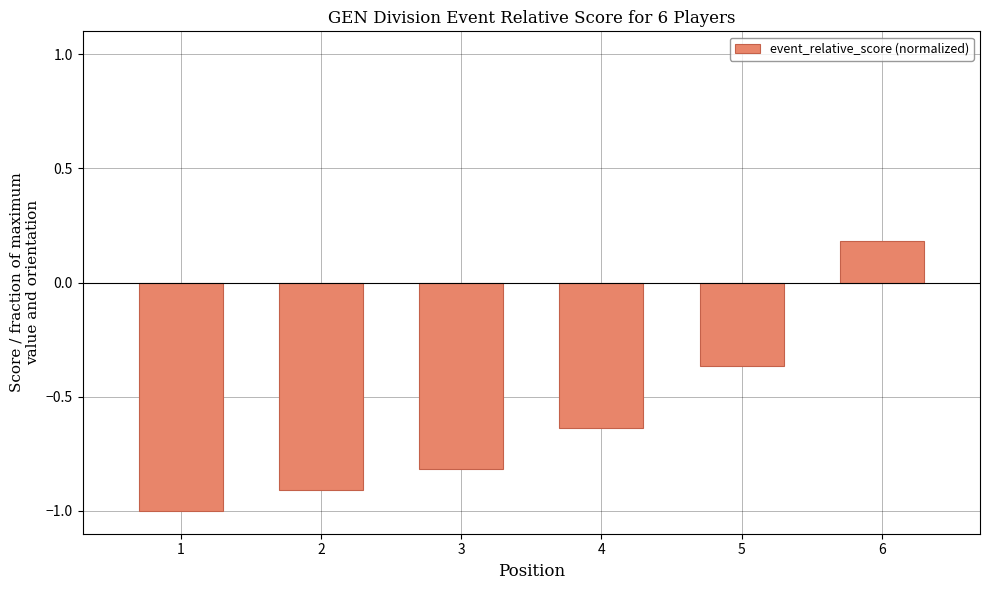

What is the sum of all values?

-3.5